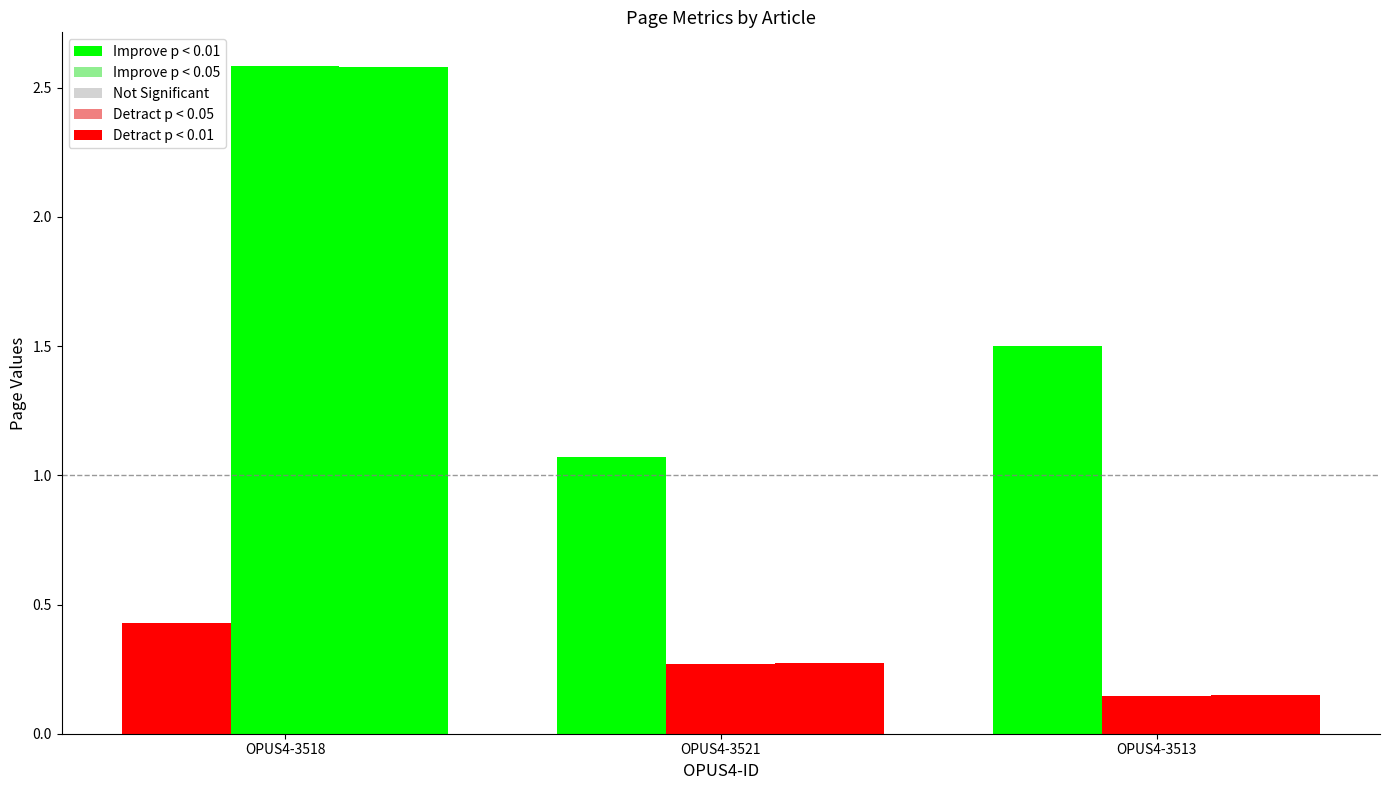

Reading right to left, what are all the values shown in this chart?

Seitenzahl: 1.5	1.1	0.4
Erste Seite: 0.1	0.3	2.6
Letzte Seite: 0.1	0.3	2.6